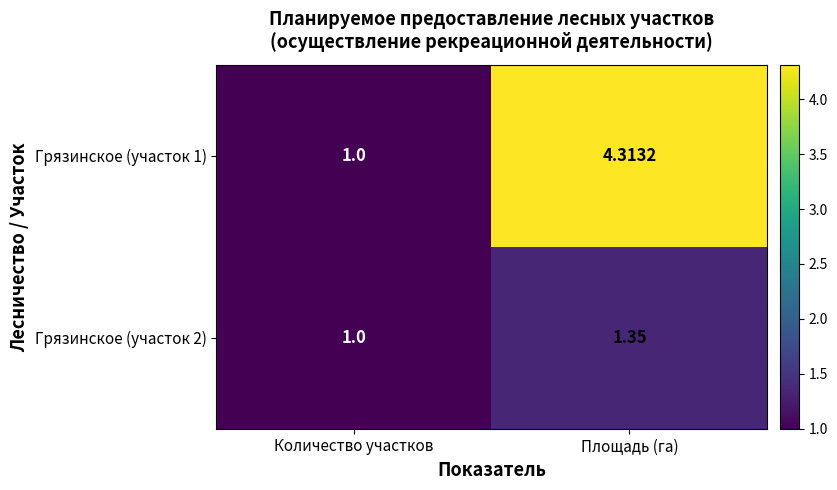

How many data points in Грязинское (участок 2) are above 1?

1